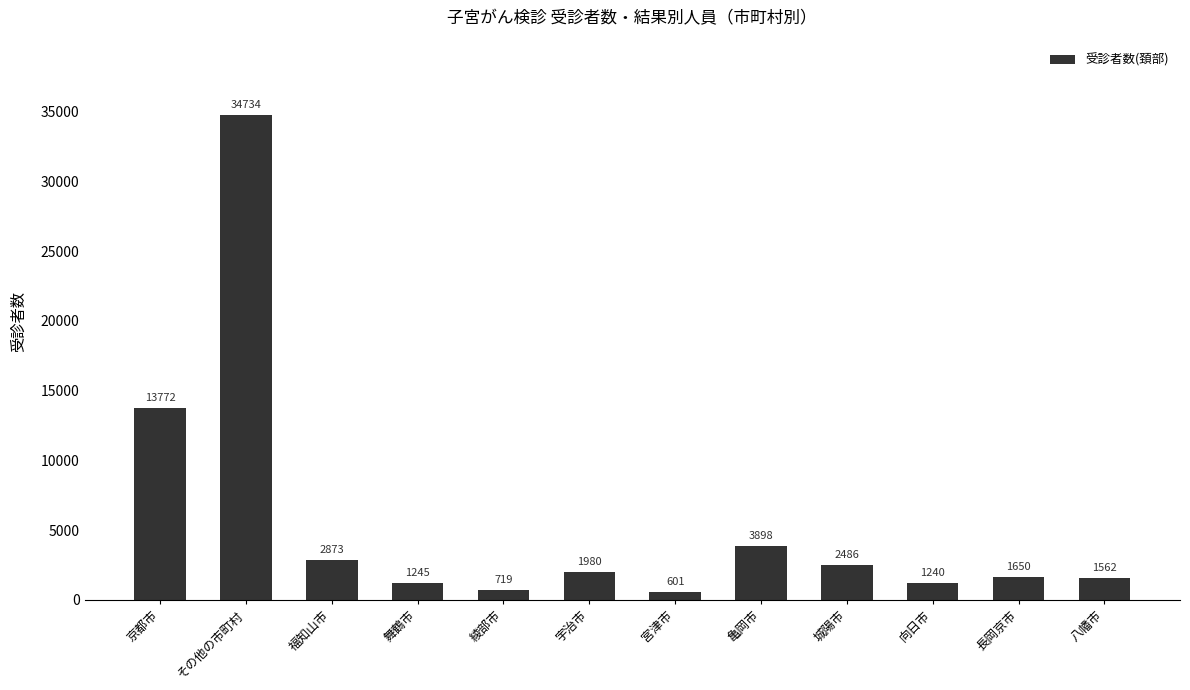

Which label corresponds to the largest value in the chart?

その他の市町村